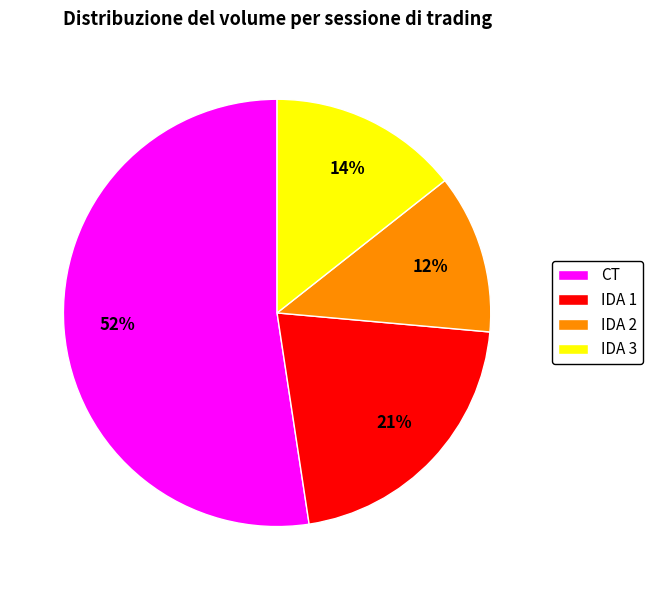

Is it true that IDA 2 is 12% of the pie?

True